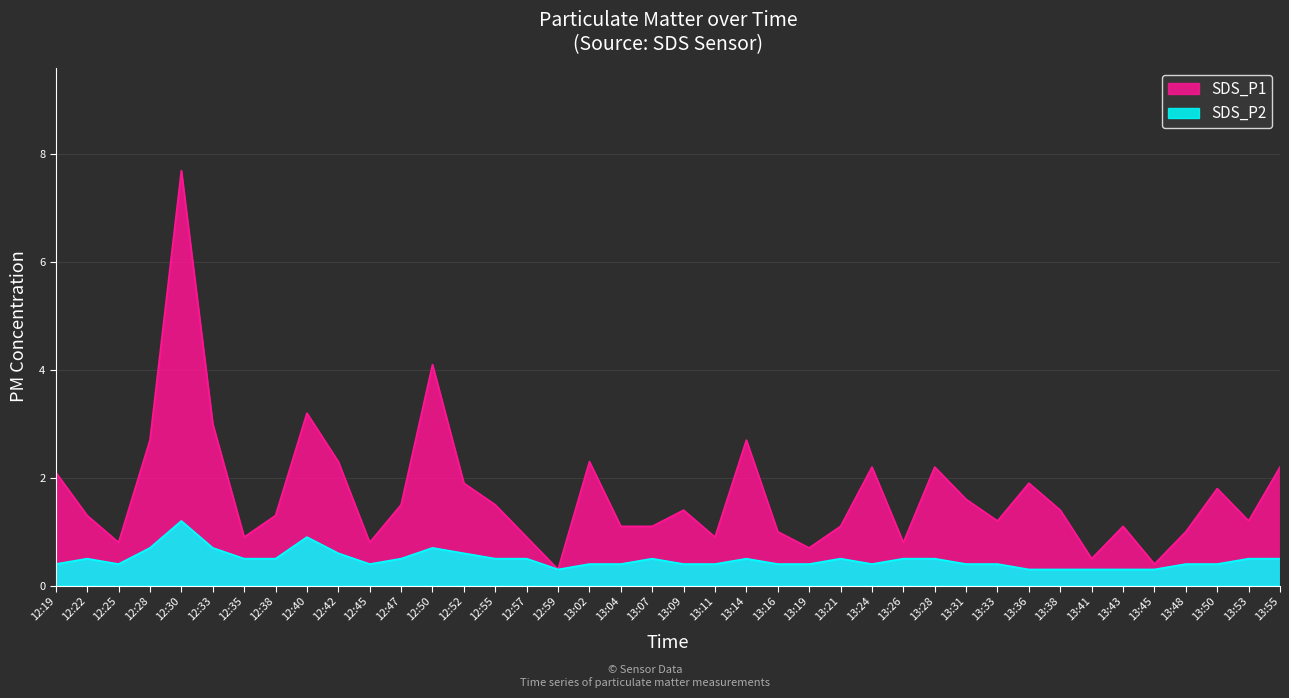

What is the difference between the highest and lowest values at 12:55?

1.0